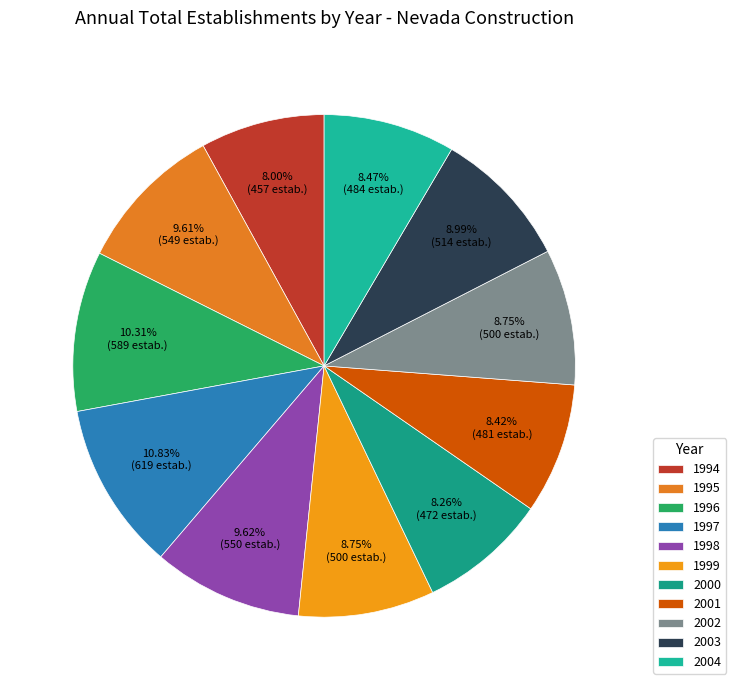

Which has a higher value, 1998 or 1995?

1998